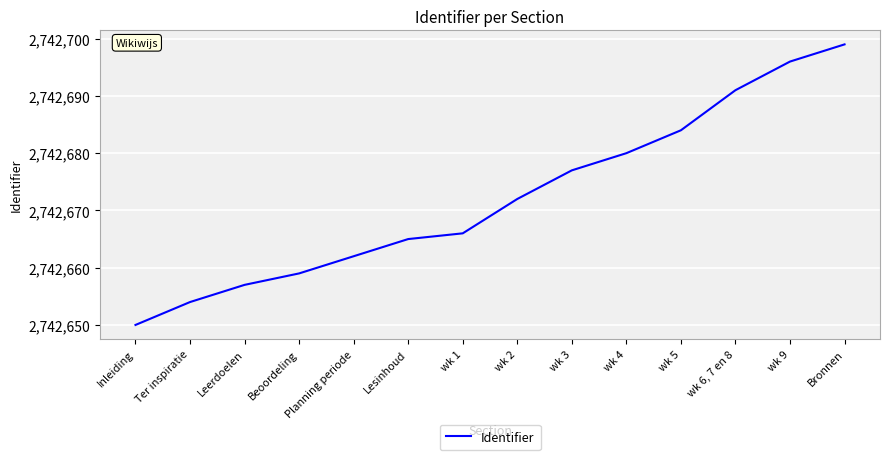

The value at Ter inspiratie is 581589. True or false?

False